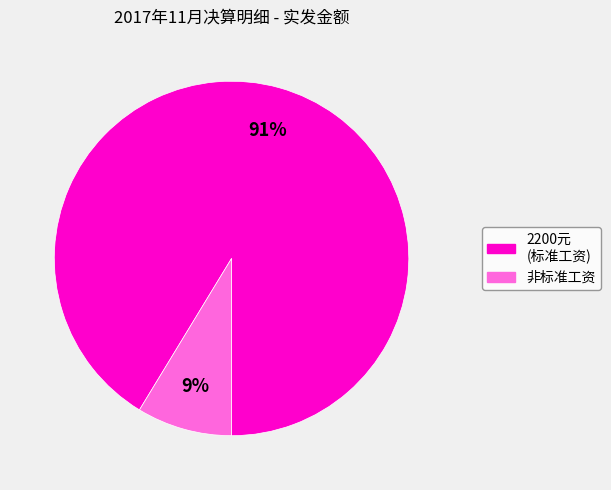

Is there any slice that represents more than half of the pie?

Yes